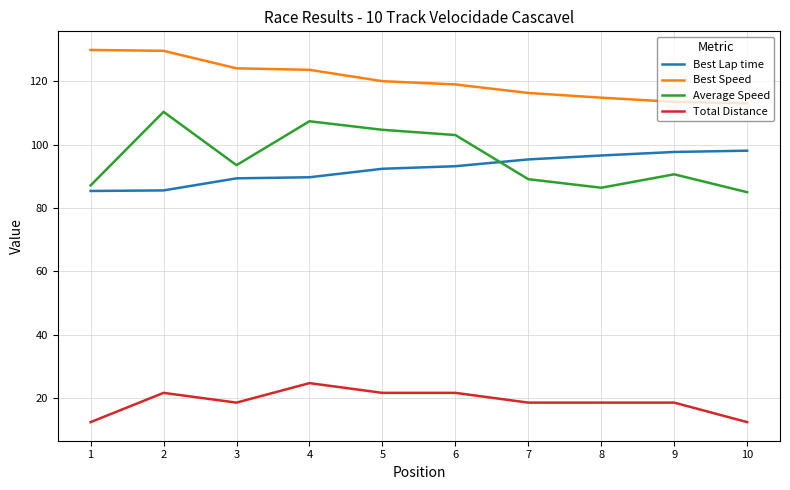

True or false: Average Speed and Total Distance cross at least once.

False